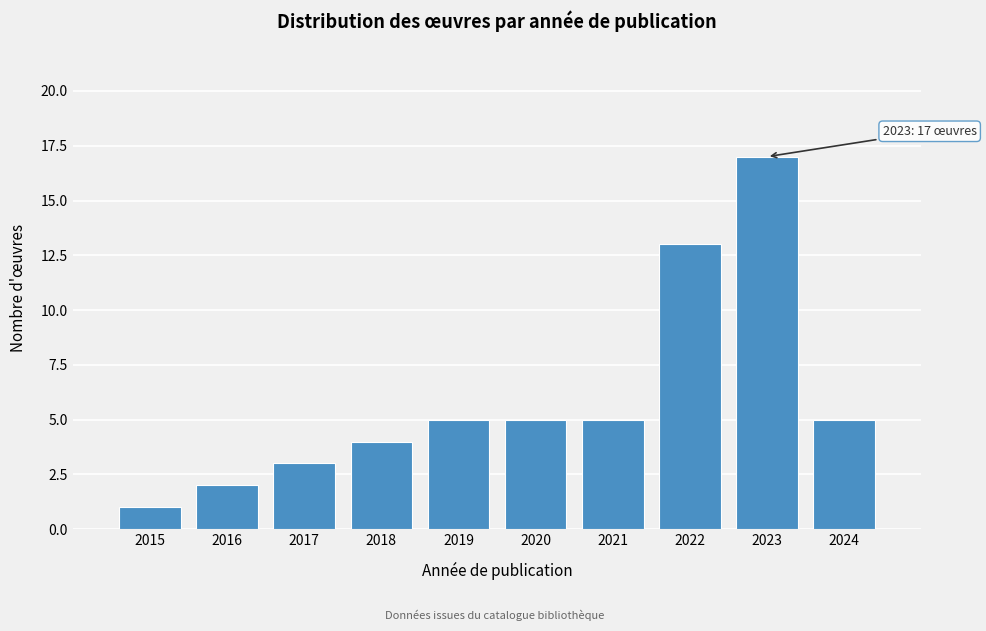

Reading right to left, list all the values displayed in this chart.

5	17	13	5	5	5	4	3	2	1